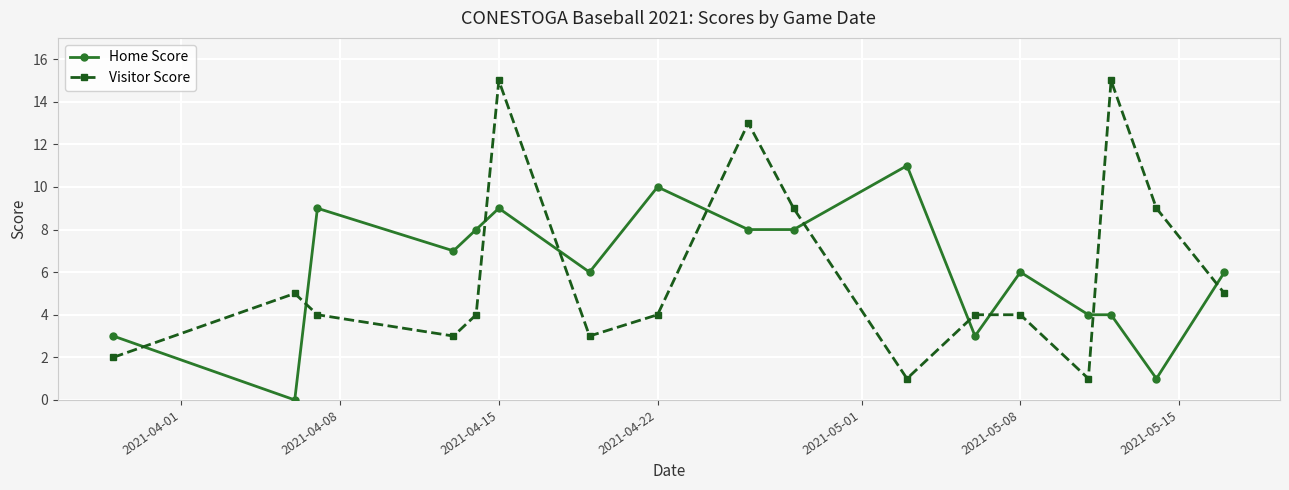

After their last crossing, which series has the higher values: Home Score or Visitor Score?

Home Score